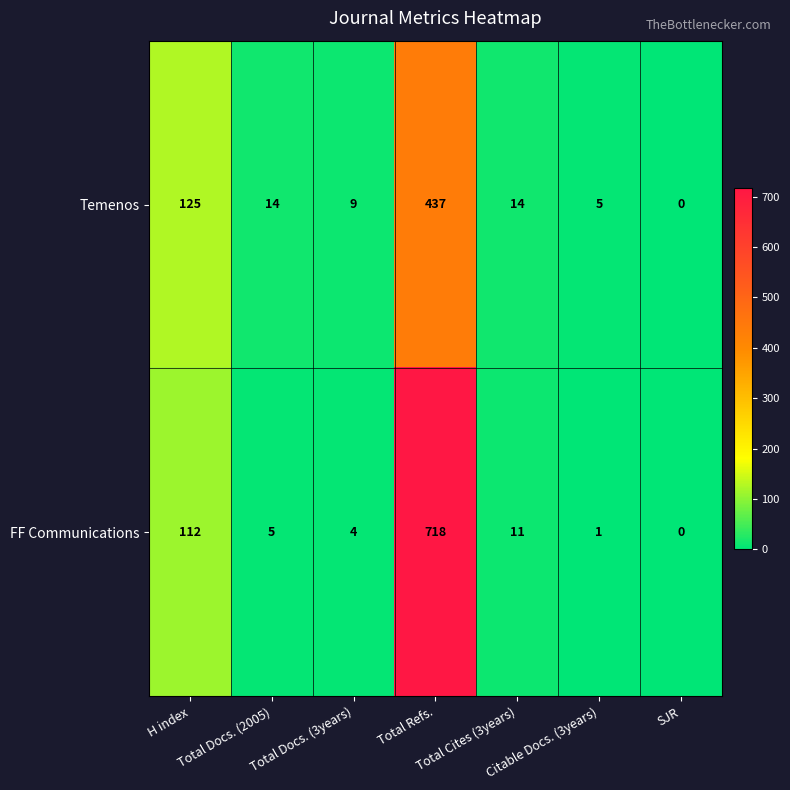

Which label corresponds to the largest value in the chart?

Total Refs.